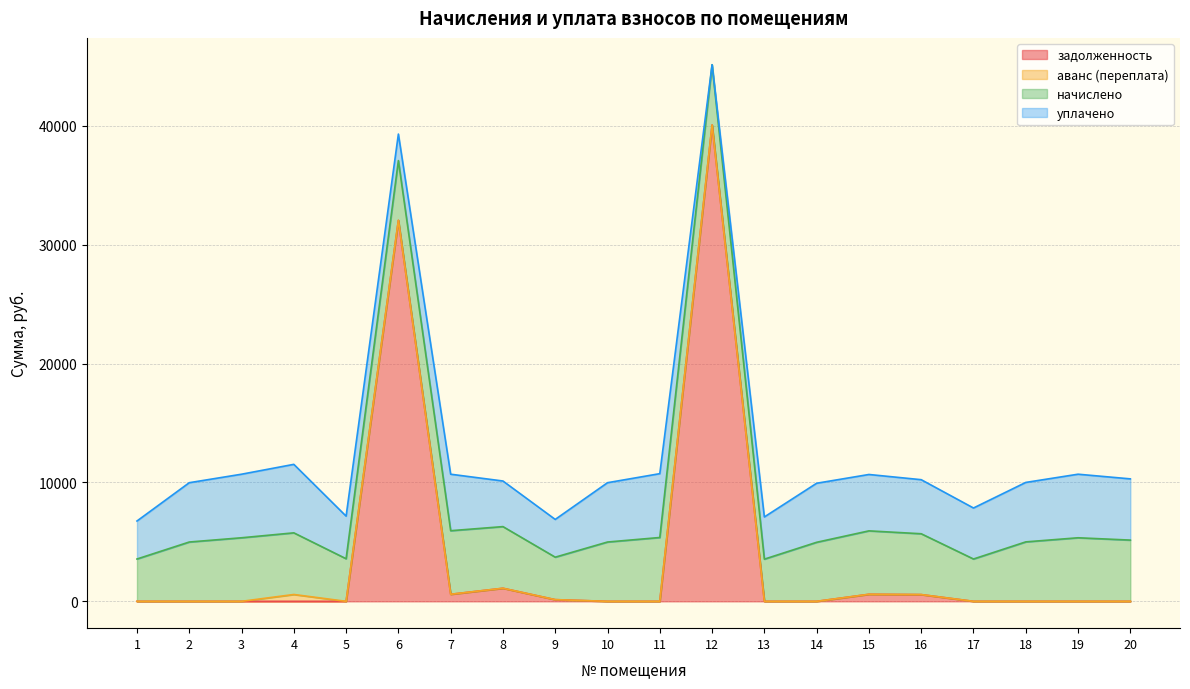

True or false: задолженность and аванс (переплата) cross at least once.

False